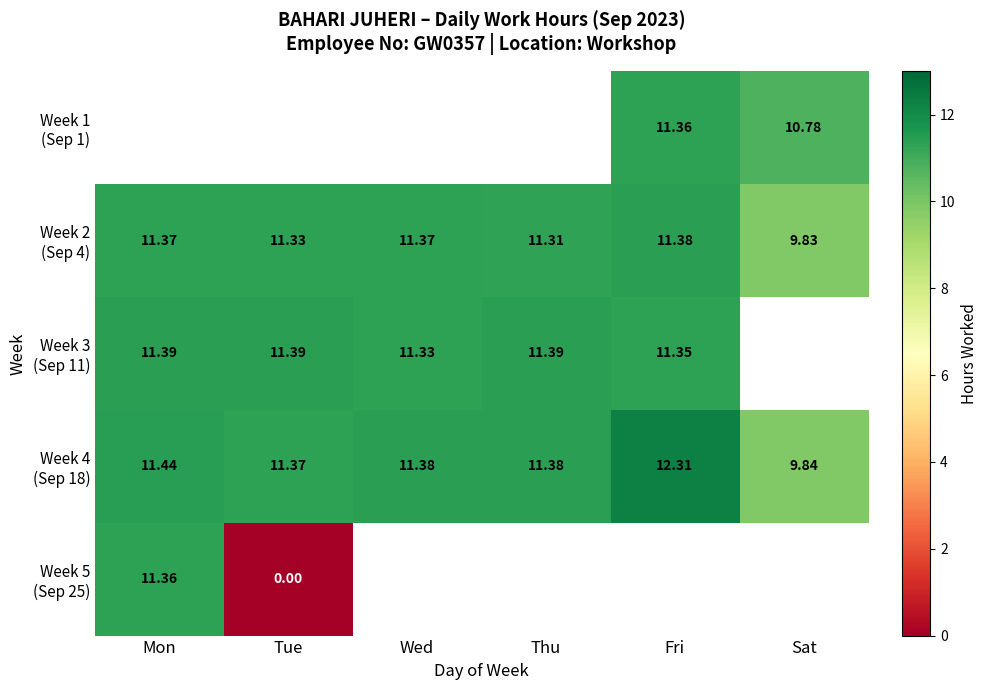

Which series has the largest total across all categories?

Week 4 (Sep 18)